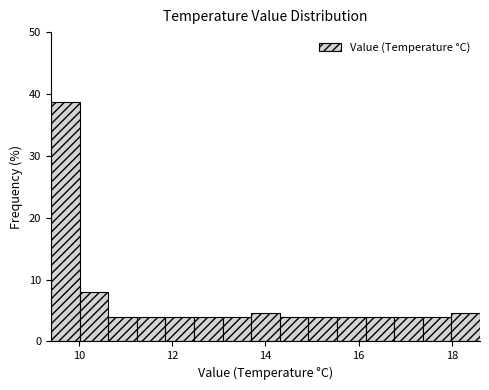

Read against the x-axis, roughly where is the centre of the tallest bar?

9.8